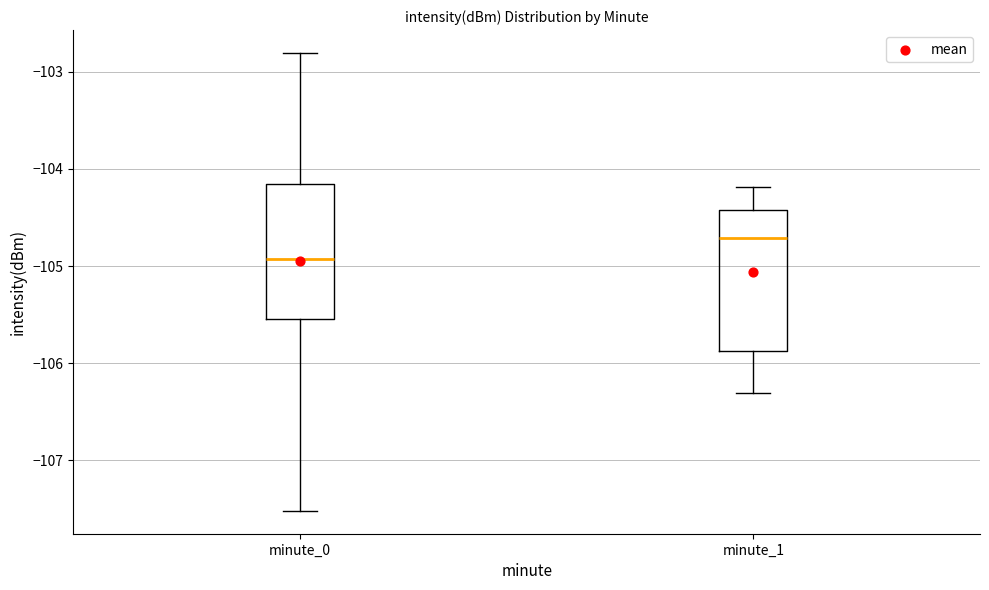

Reading left to right, transcribe this box plot: for each box, give where its median line is, the range the box spans, and where its two whiskers end, as read against the y-axis. The values are not printed on the chart, so give them approximately, as read against the axis.

minute_0: median -104.9, box -105.5 to -104.2, whiskers -107.5 to -102.8
minute_1: median -104.7, box -105.9 to -104.4, whiskers -106.3 to -104.2